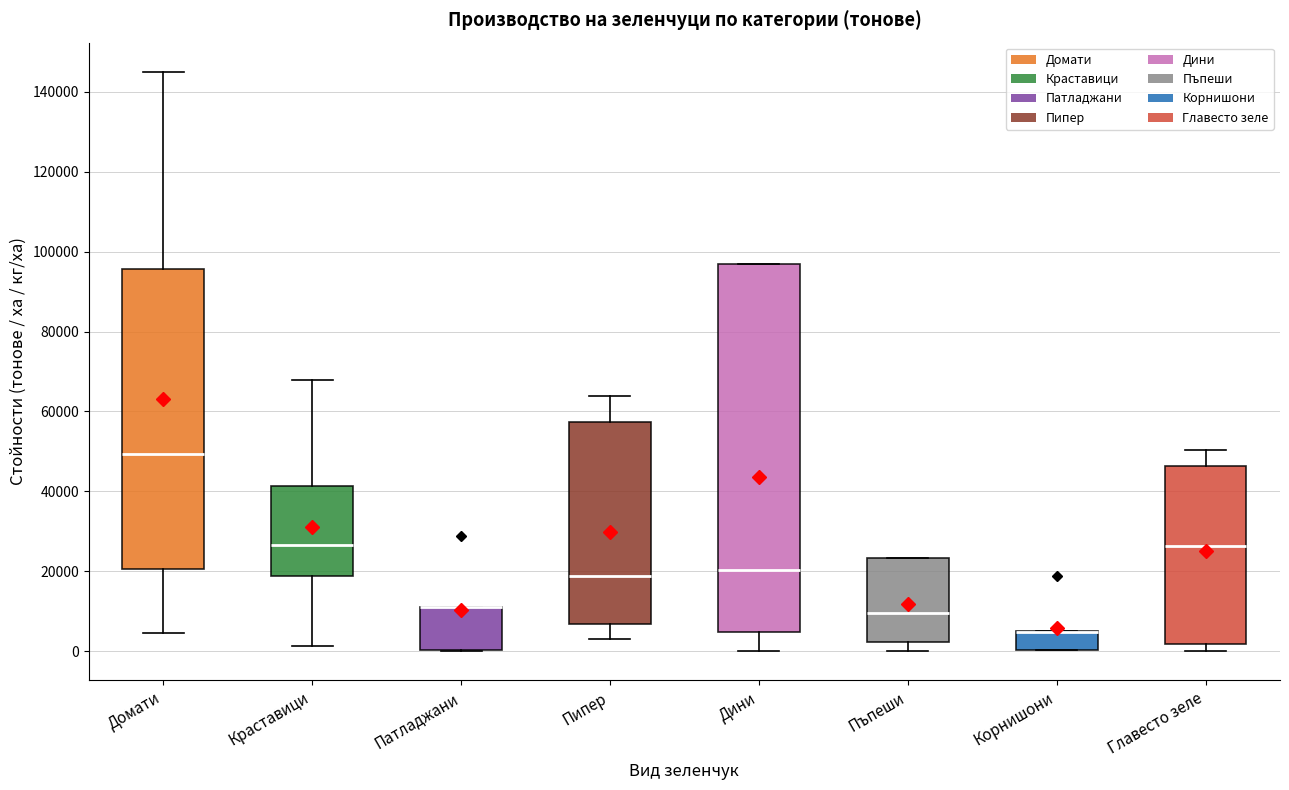

Reading left to right, read every box against the y-axis: the position of its median line, the range the box covers, and the ends of its whiskers. The values are not printed on the chart, so give them approximately, as read against the axis.

Домати: median 50000, box 20000 to 96000, whiskers 4000 to 146000
Краставици: median 26000, box 18000 to 42000, whiskers 2000 to 68000
Патладжани: median 12000 (drawn on the box's upper edge), box 0 to 12000, whiskers 0 to 12000
Пипер: median 18000, box 6000 to 58000, whiskers 4000 to 64000
Дини: median 20000, box 4000 to 96000, whiskers 0 to 96000
Пъпеши: median 10000, box 2000 to 24000, whiskers 0 to 24000
Корнишони: median 4000 (drawn on the box's upper edge), box 0 to 6000, whiskers 0 to 6000
Главесто зеле: median 26000, box 2000 to 46000, whiskers 0 to 50000